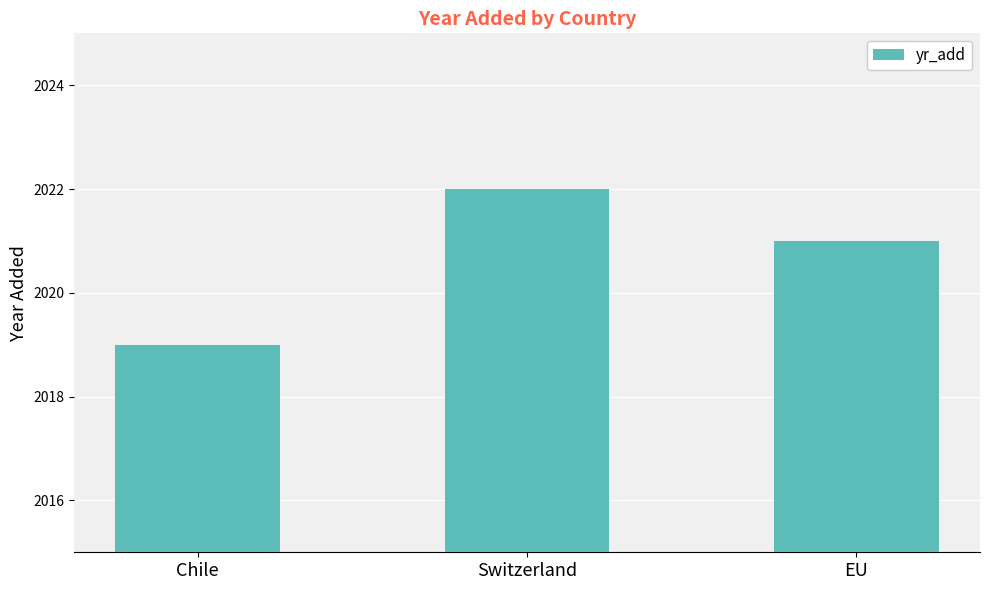

Approximately how many times larger is the value at Chile compared to EU?

1.0